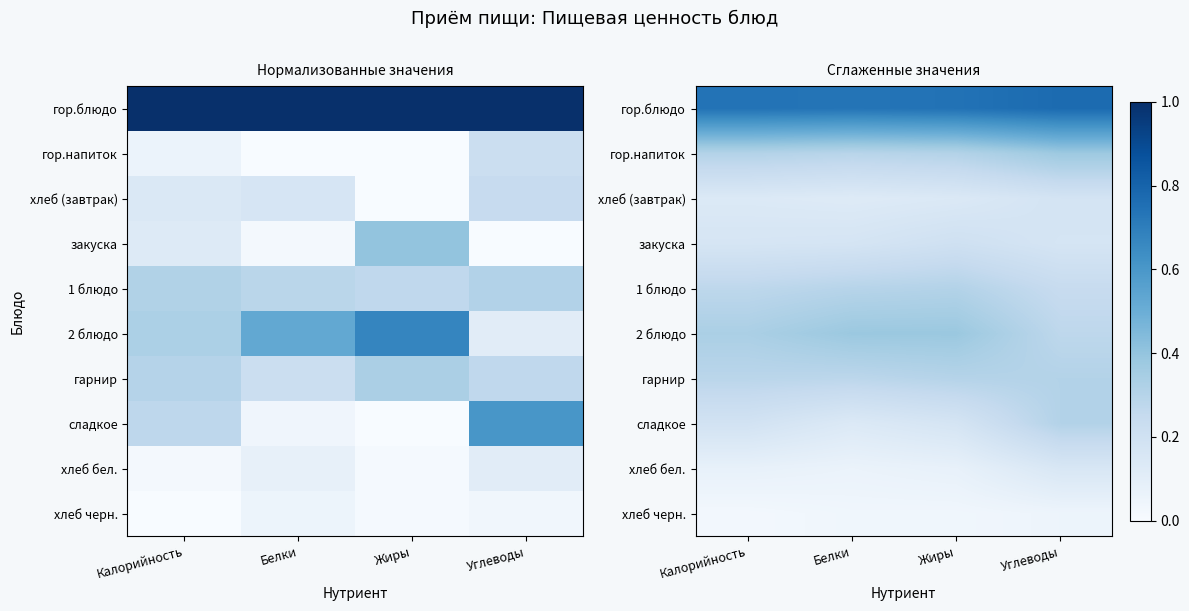

At Белки, list the series in order from smallest to largest.

хлеб черн., хлеб бел., хлеб (завтрак), сладкое, закуска, гарнир, гор.напиток, 1 блюдо, 2 блюдо, гор.блюдо